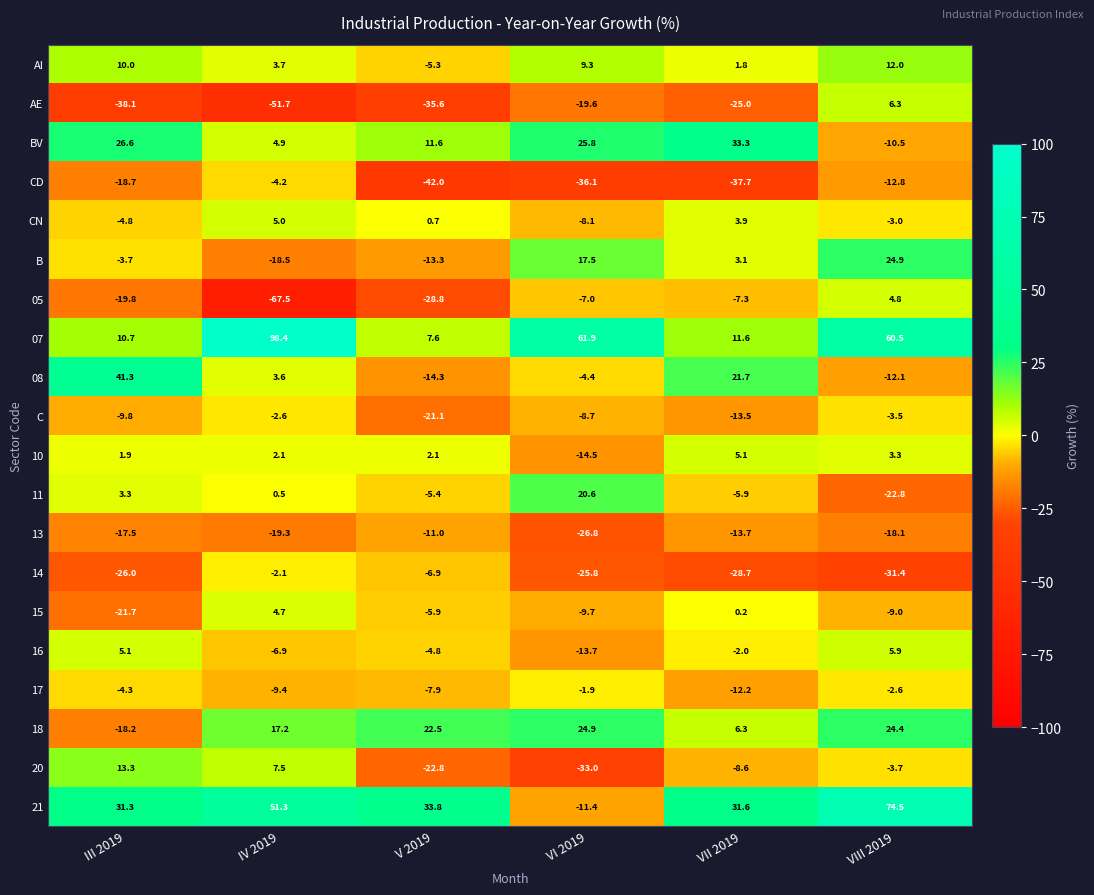

What is the spread (max minus min) of values at V 2019?

75.8